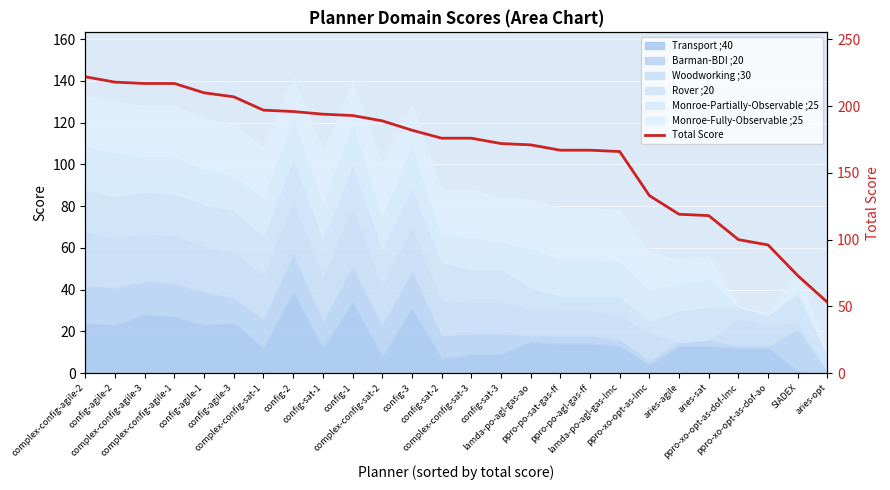

The chart shows a value of 96 at ppro-xo-opt-as-dof-ao. True or false?

True